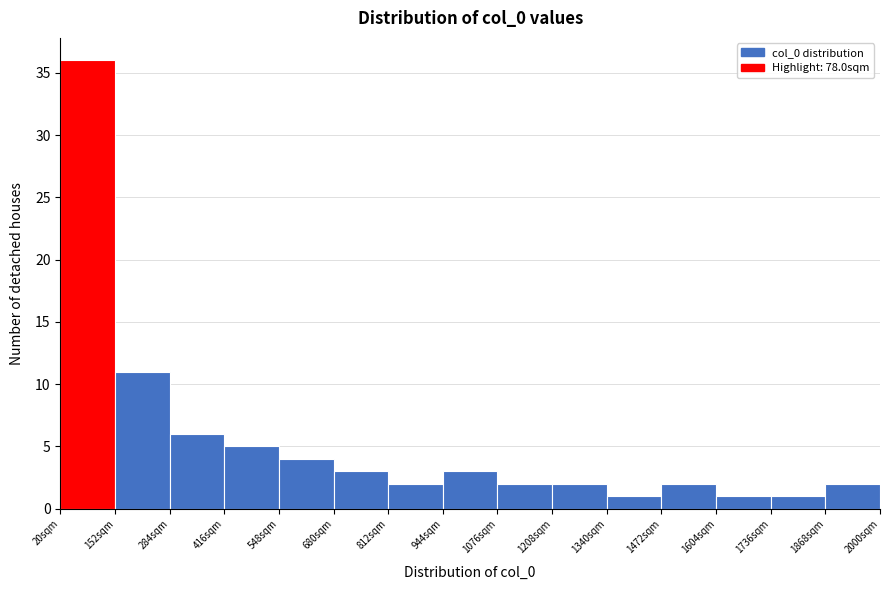

Reading left to right, transcribe this chart: for each bar, give the range it covers on the x-axis and its height. Neither the bar edges nor the heights are printed on the chart, so give them approximately, as read against the axes.

20 to 152: 36
152 to 284: 11
284 to 416: 6
416 to 548: 5
548 to 680: 4
680 to 812: 3
812 to 944: 2
944 to 1076: 3
1076 to 1208: 2
1208 to 1340: 2
1340 to 1472: 1
1472 to 1604: 2
1604 to 1736: 1
1736 to 1868: 1
1868 to 2000: 2